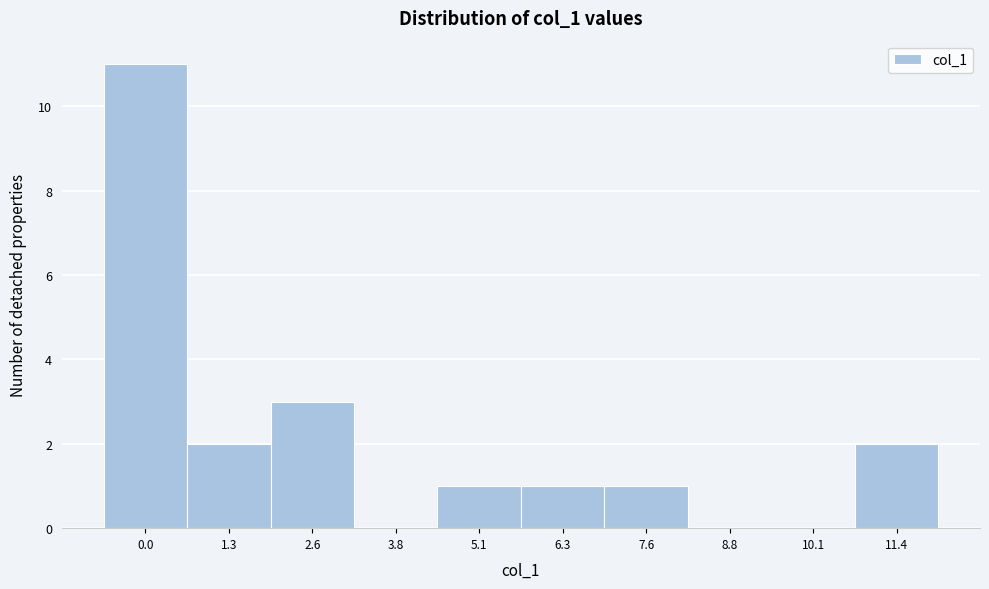

Reading left to right, what are all the values shown in this chart?

0.0=11	1.3=2	2.6=3	3.8=0	5.1=1	6.3=1	7.6=1	8.8=0	10.1=0	11.4=2